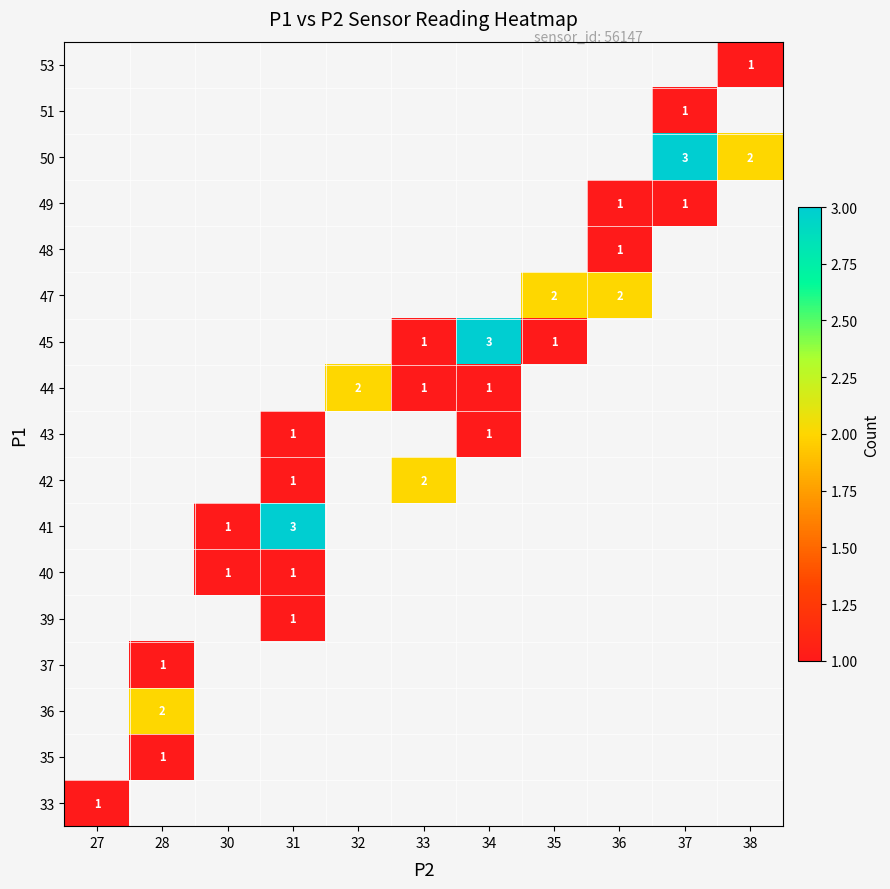

Count the 51 values in the range 0 to 1.

11